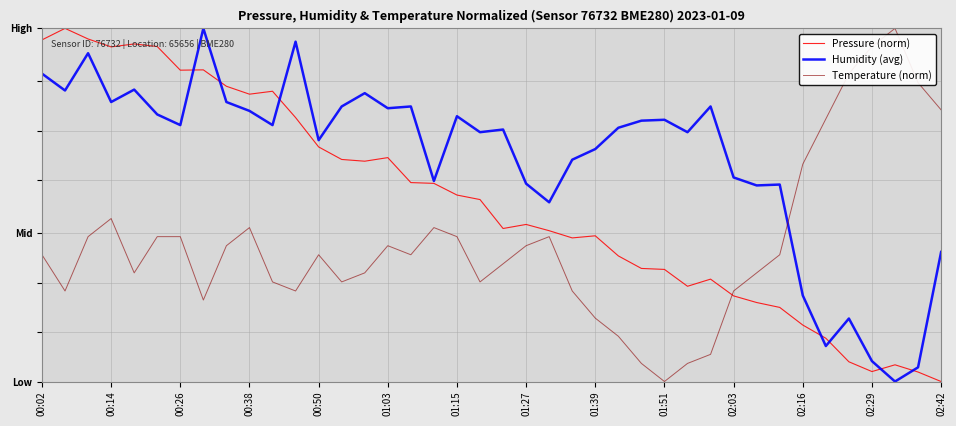

Is this an area chart (filled region under the line)?

No